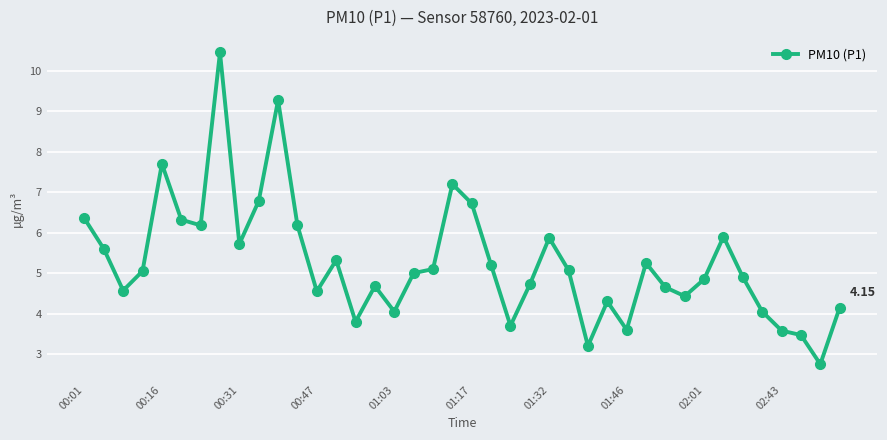

What is the sum of all values?

210.2